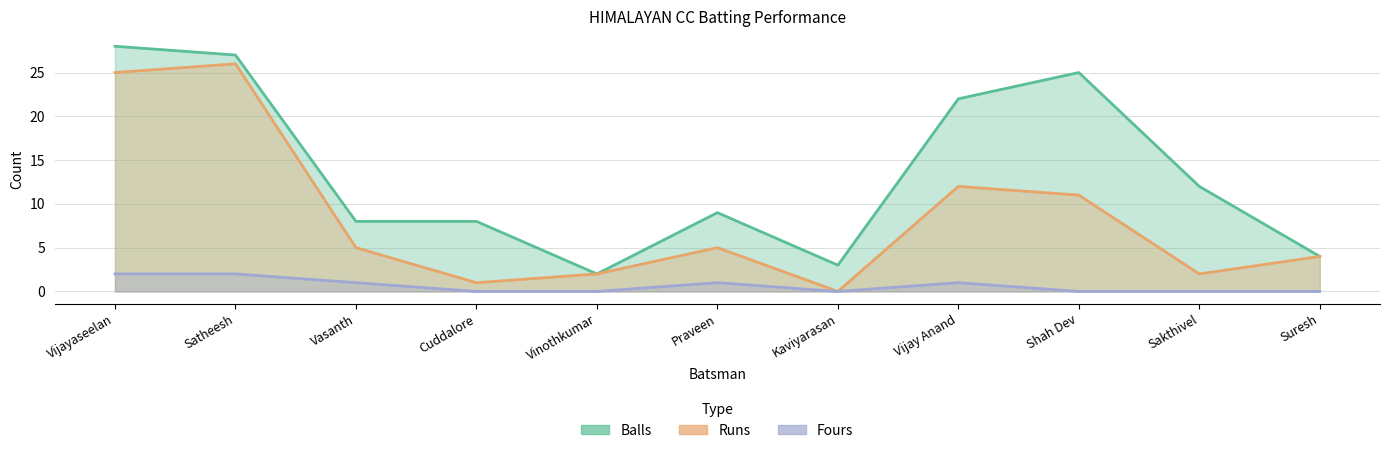

The Fours series shows 1 at Praveen. True or false?

False